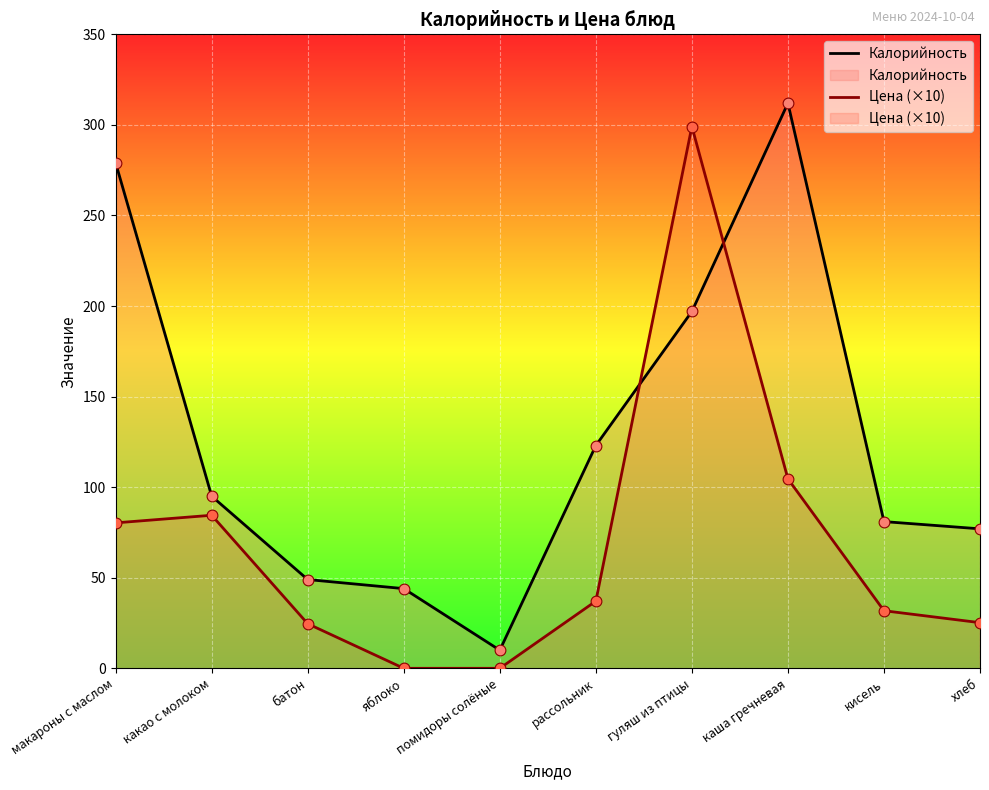

What are all the series names shown in the legend?

Калорийность, Цена (×10)